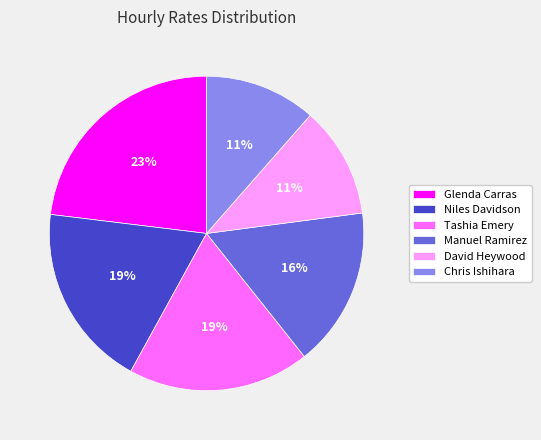

To the nearest percent, what percentage of the pie is Chris Ishihara?

11%